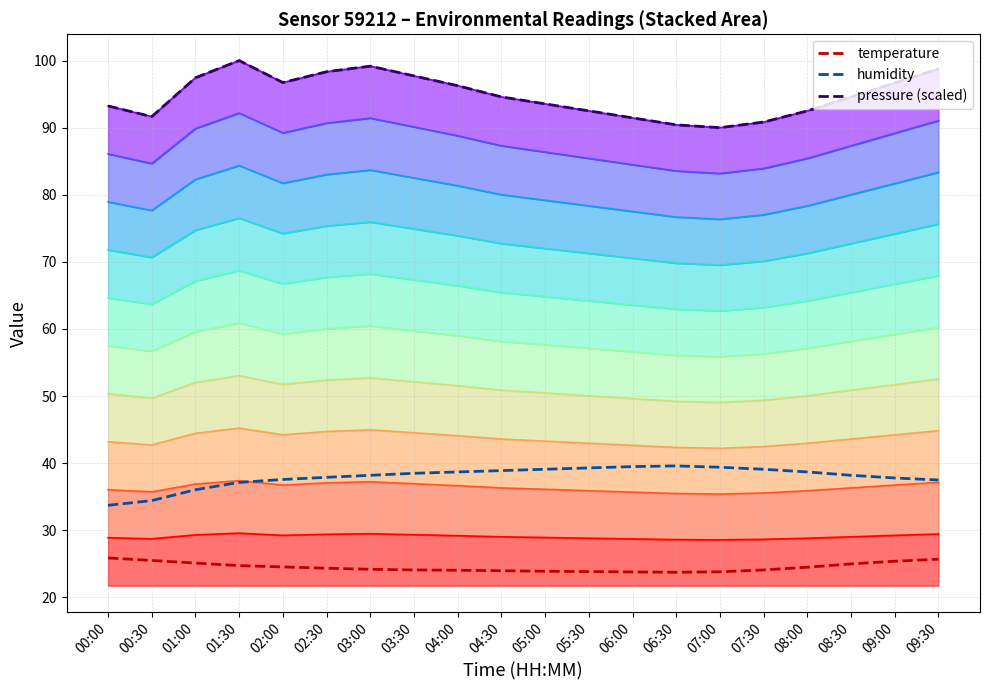

What is the label of the 14th point from the right?

03:00